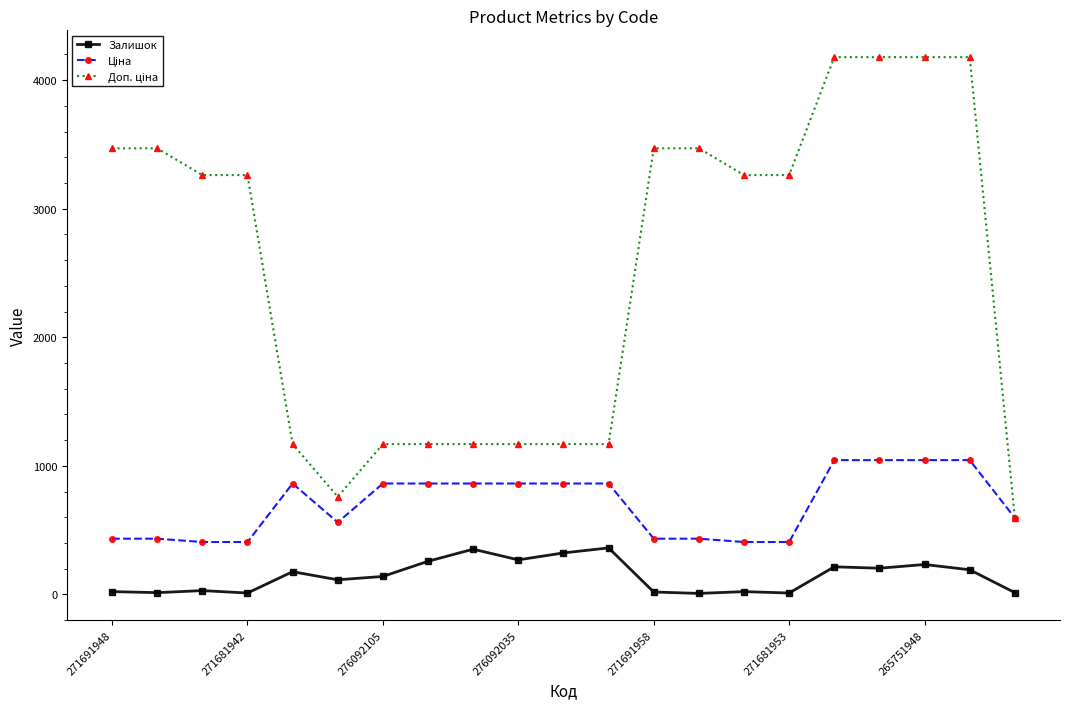

At how many categories does at least one series exceed 1485?

12